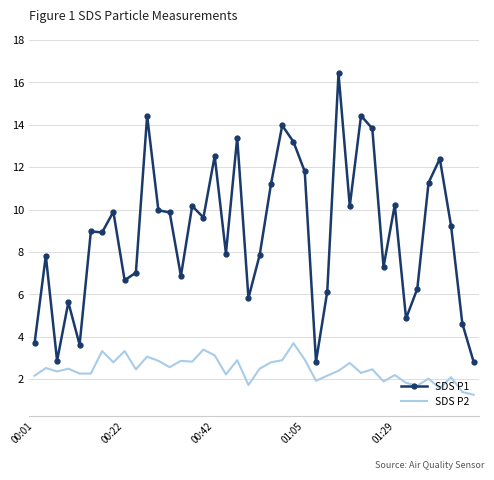

List the series in order of their peak value, lowest first.

SDS P2, SDS P1